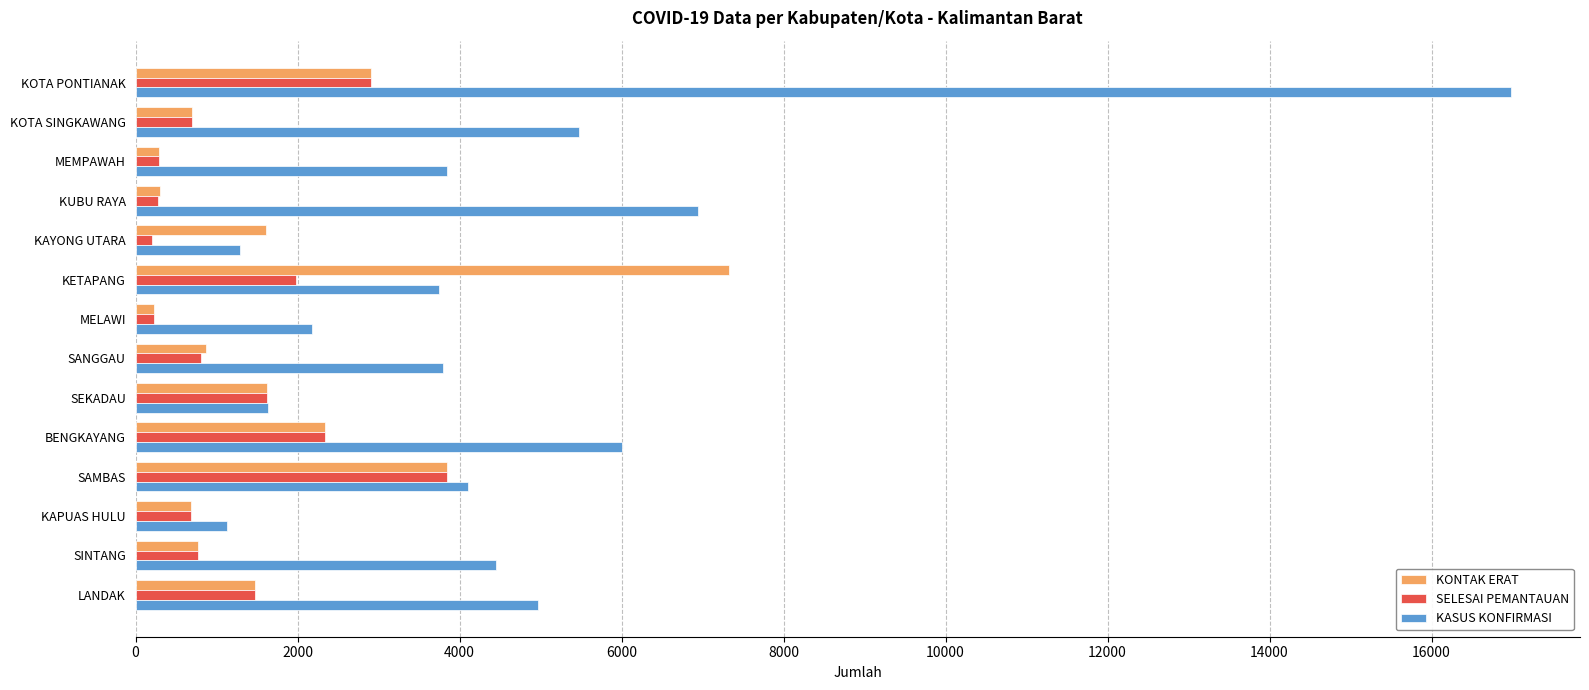

How many data points in KASUS KONFIRMASI are less than 4108?

7